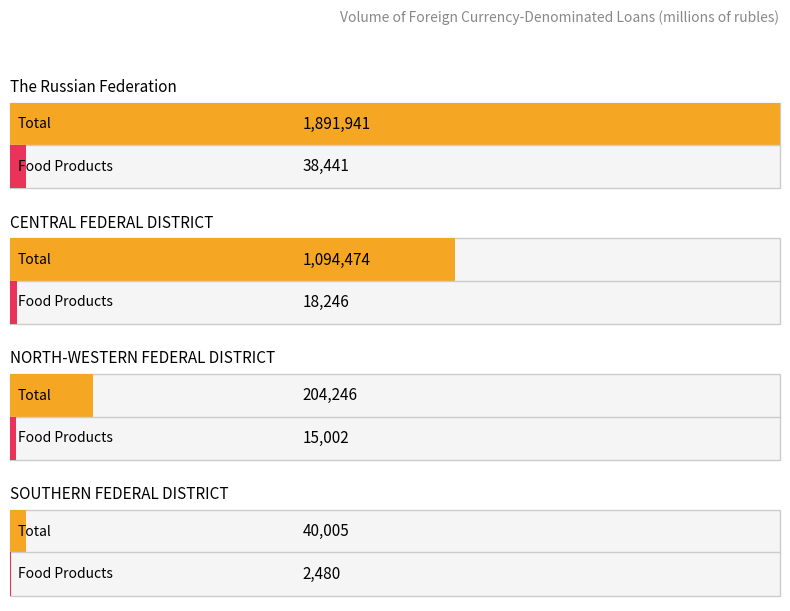

What is the sum of all food products values?

74169